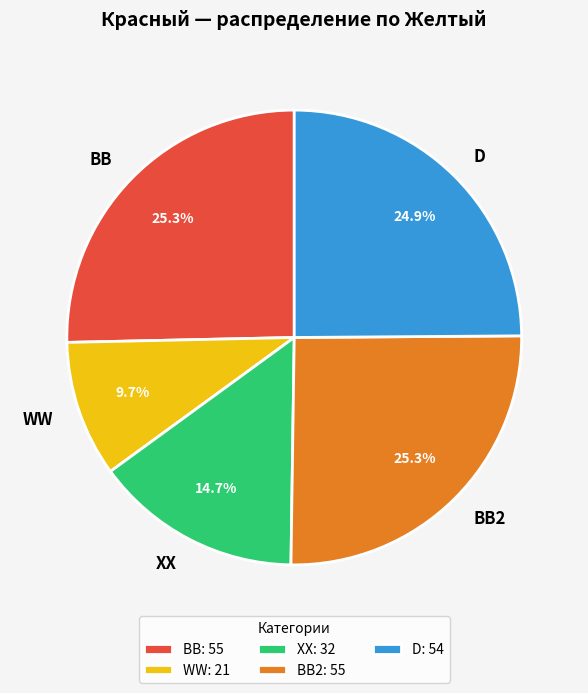

Between D and XX, which is larger?

D